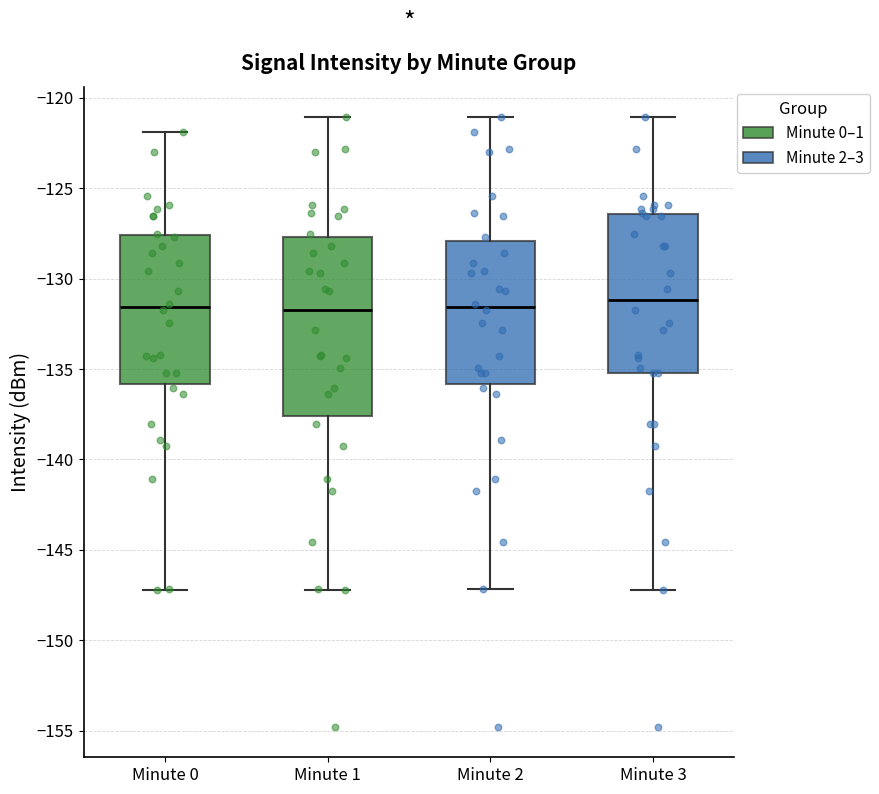

Comparing the boxes themselves (not the whiskers), which one is the tallest?

Minute 1